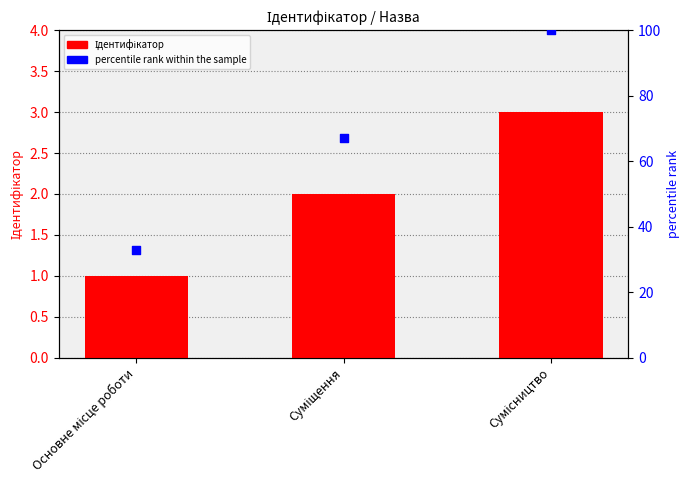

Which series contains the lowest Y value?

Ідентифікатор